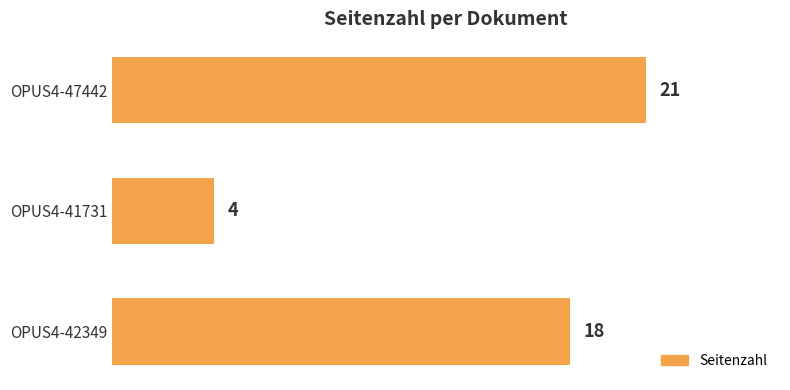

Reading bottom to top, extract all data points from this chart.

18	4	21